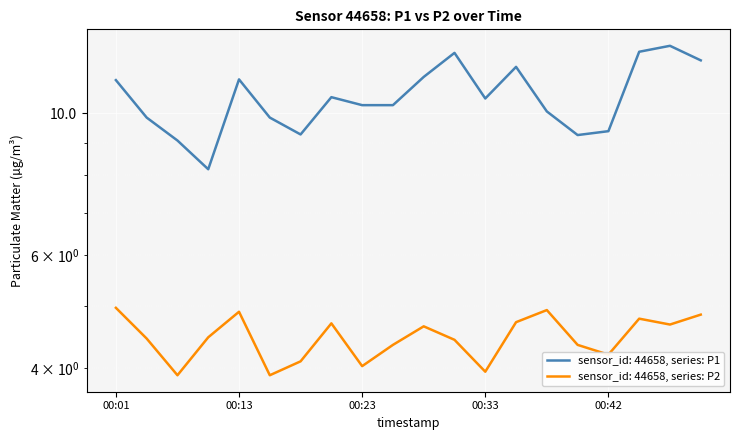

List the labels in order of P1 value, smallest first.

00:08, 00:06, 00:40, 00:18, 00:42, 00:03, 00:15, 00:37, 00:23, 00:25, 00:33, 00:20, 00:01, 00:13, 00:28, 00:35, 00:50, 00:30, 00:45, 00:47